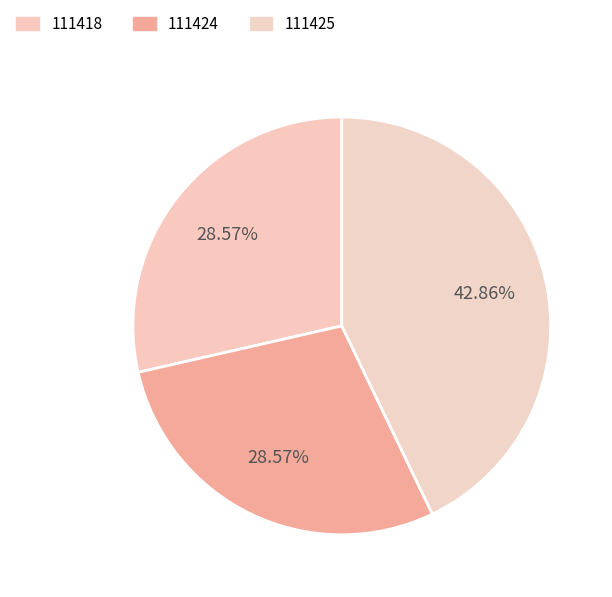

True or false: 111424 accounts for 35% of the total.

False